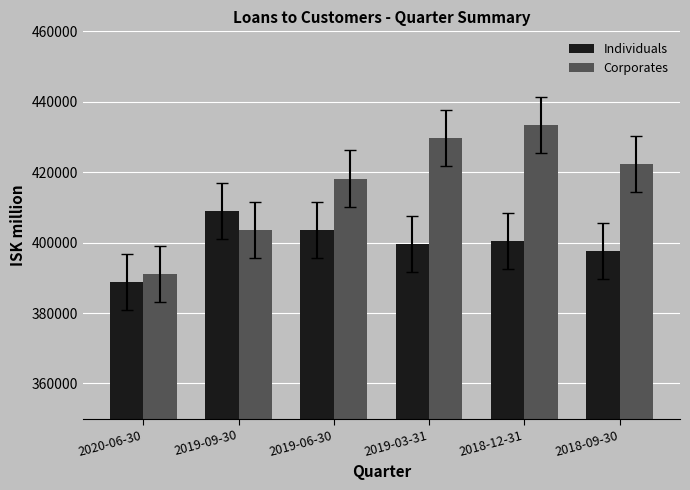

What is the value of the Individuals bar at the 1st from the left?

388747